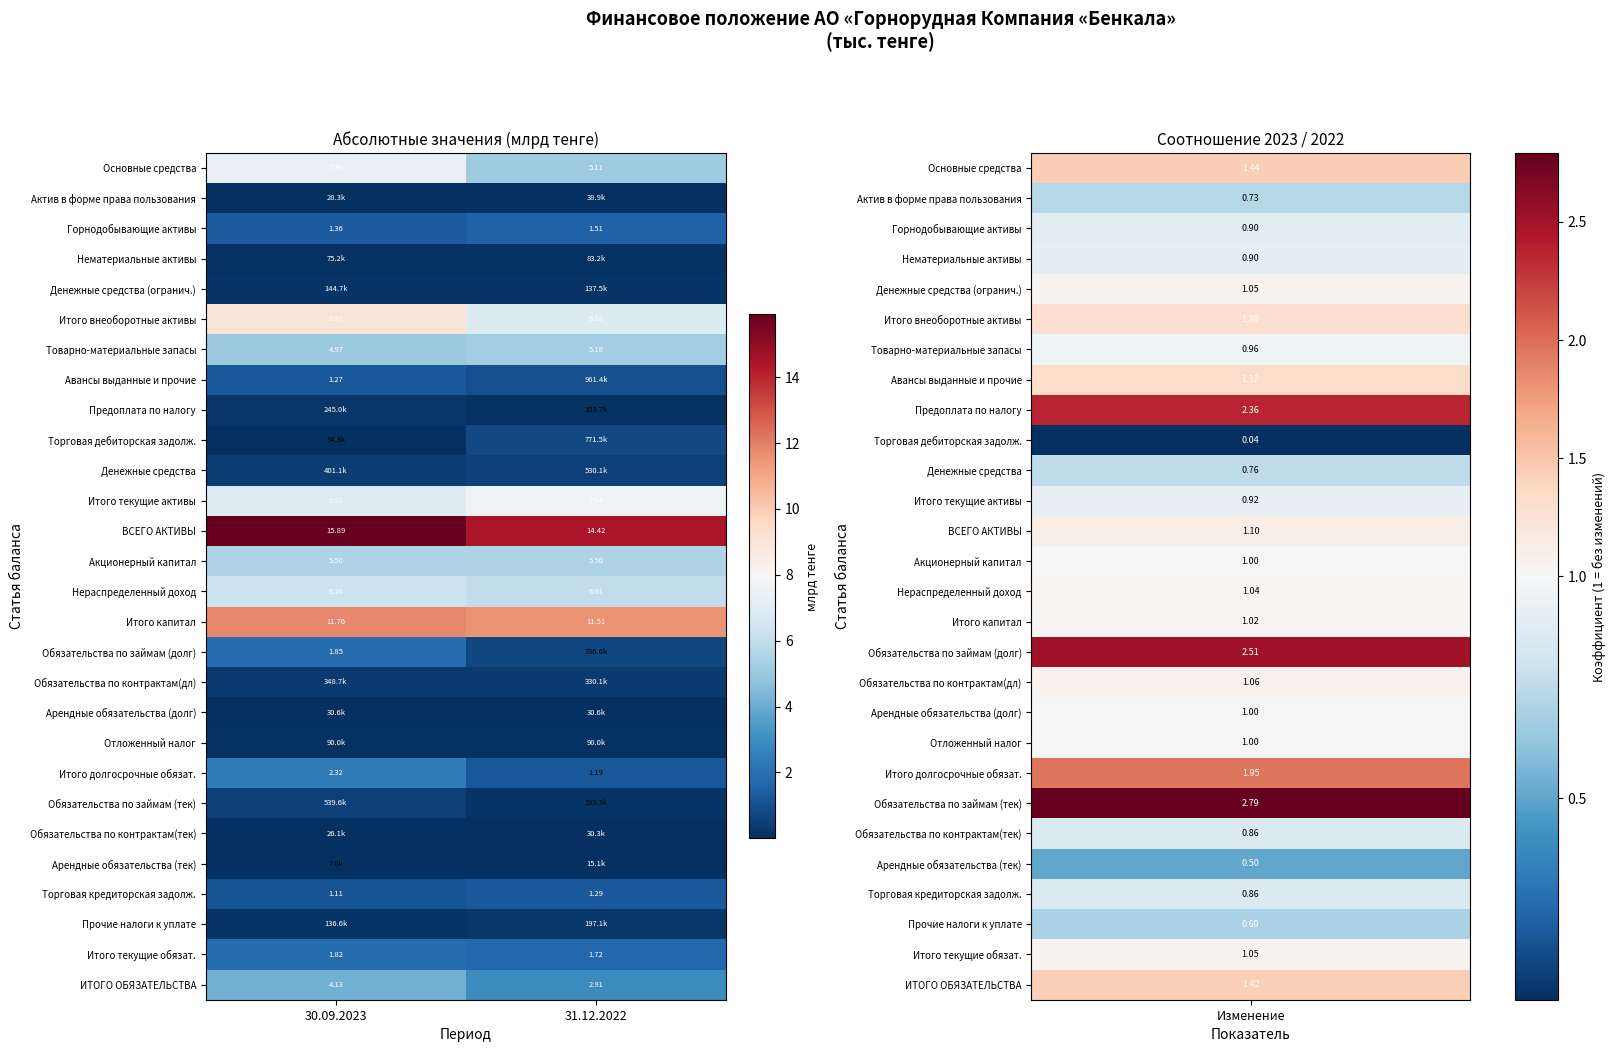

What is the difference between the maximum and minimum values in the Обязательства по займам (долг) series?

1.1